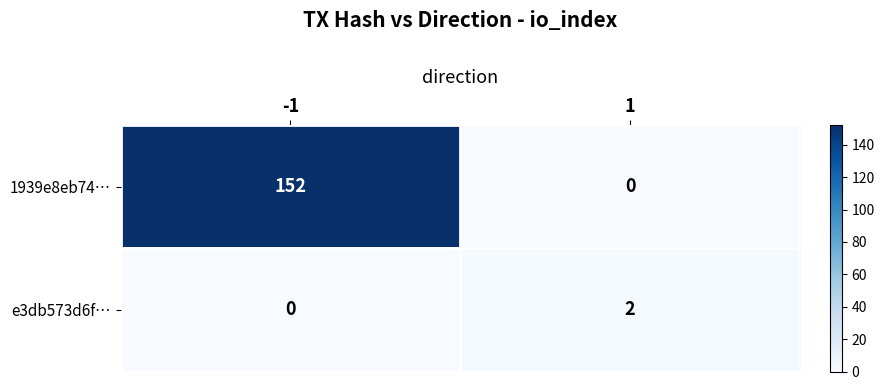

What is the maximum value shown in the chart?

152